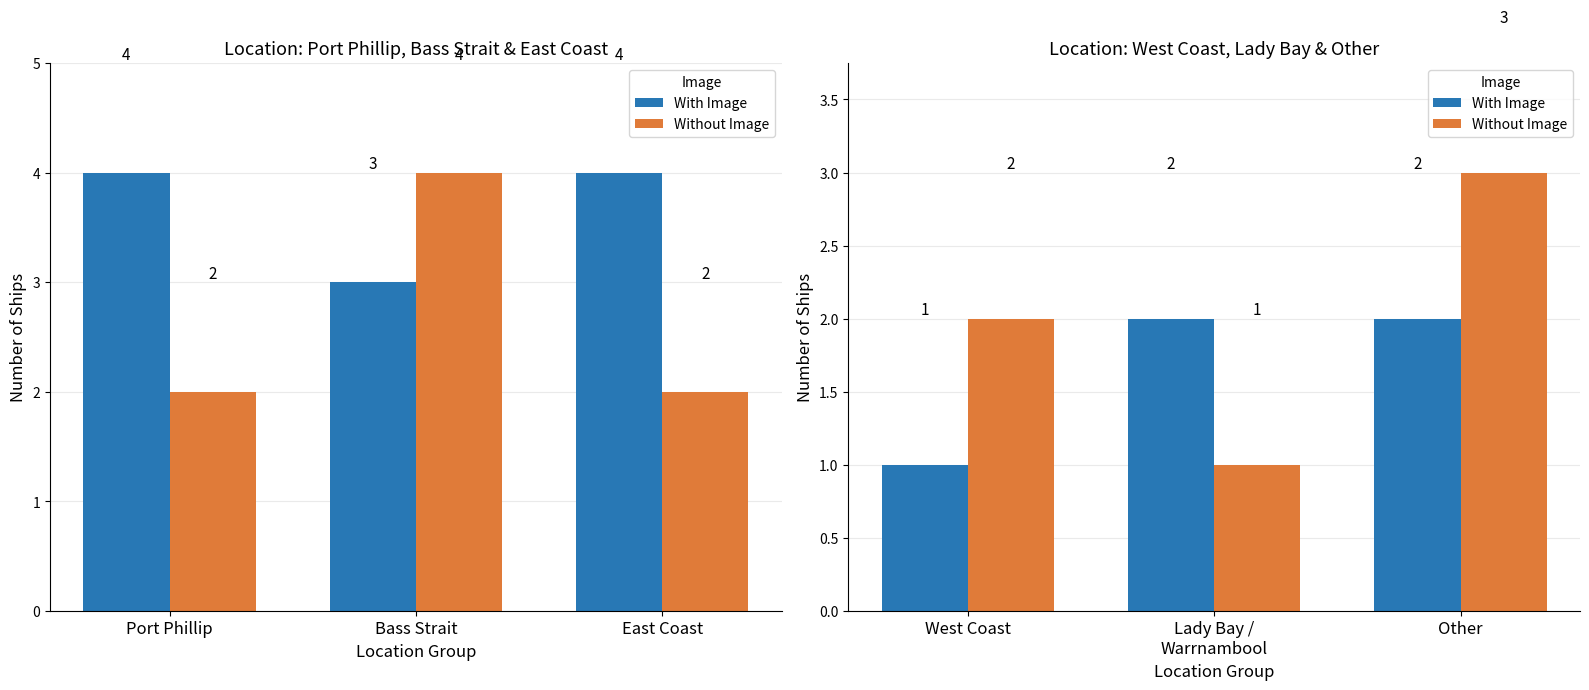

What is the spread (max minus min) of values at Lady Bay / Warrnambool?

1